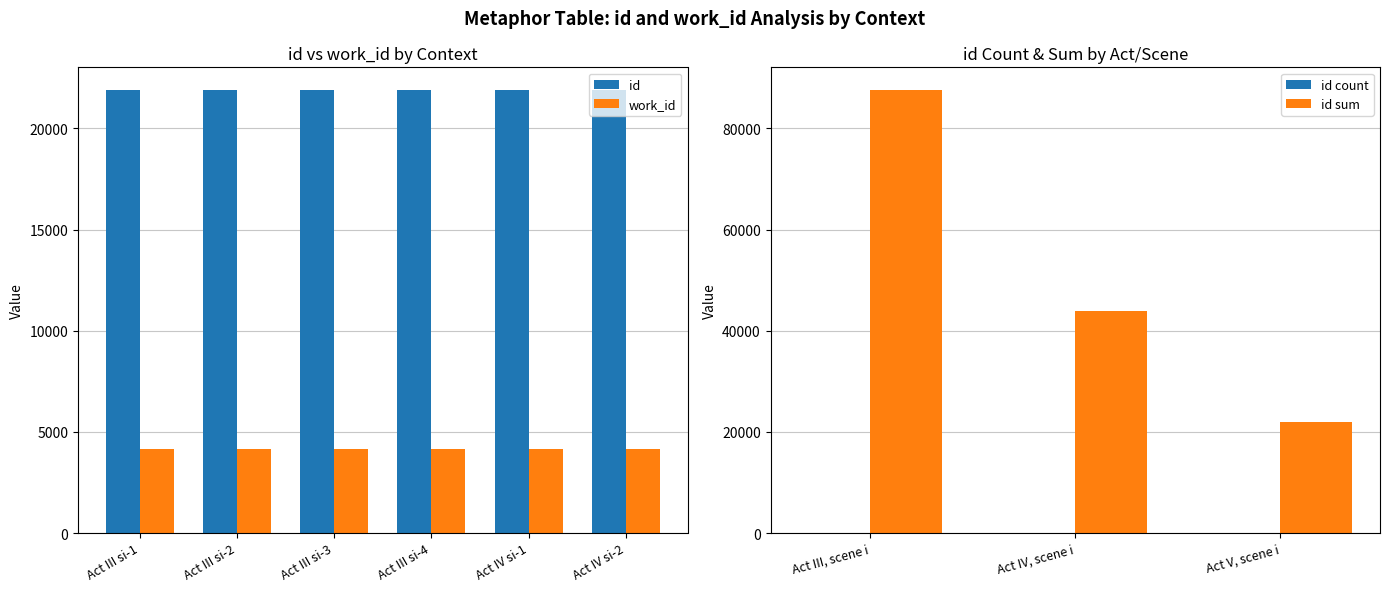

What is the minimum value for work_id?

4177